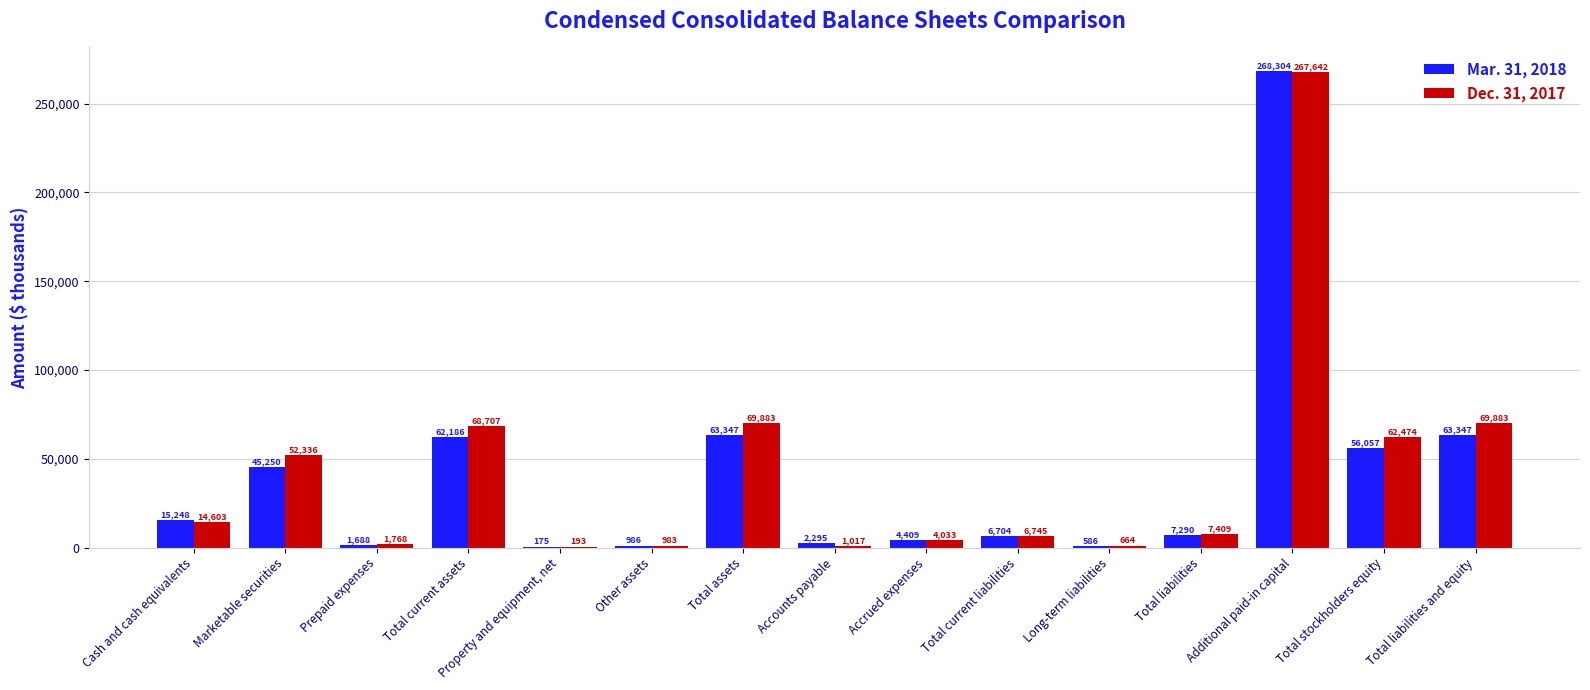

How many data points does each series have?

15